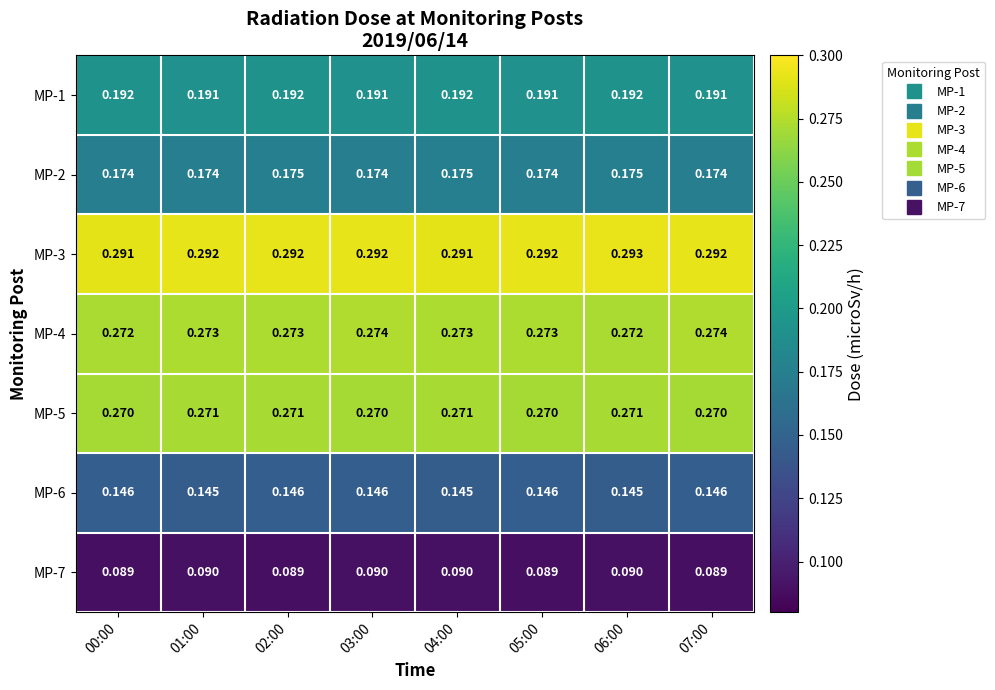

What is the total value across all series at 05:00?

1.4